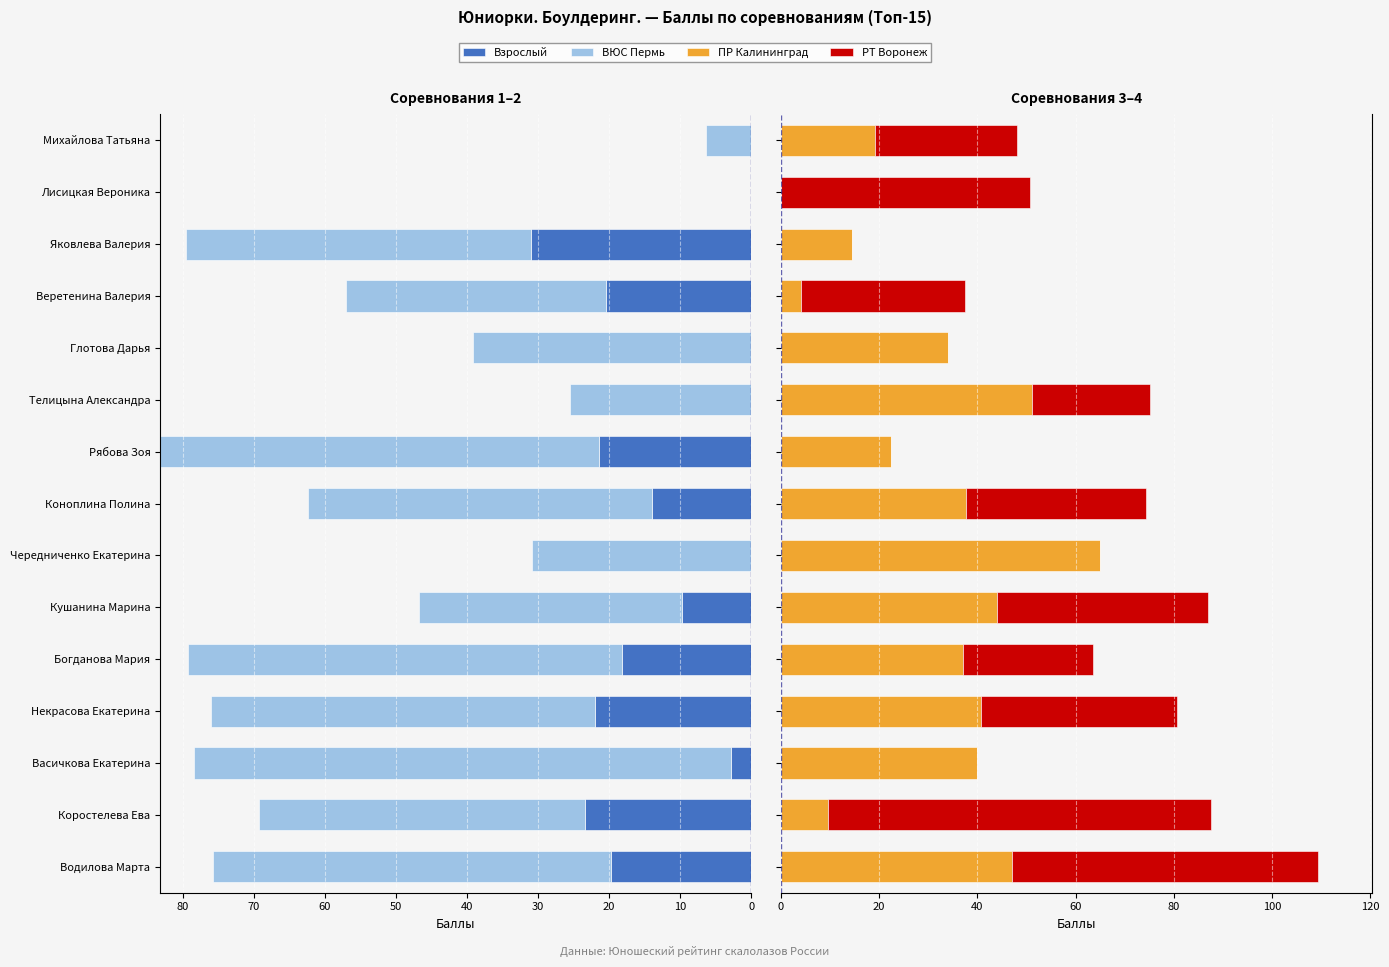

The value of ПР Калининград at Глотова Дарья is 34.0. True or false?

True